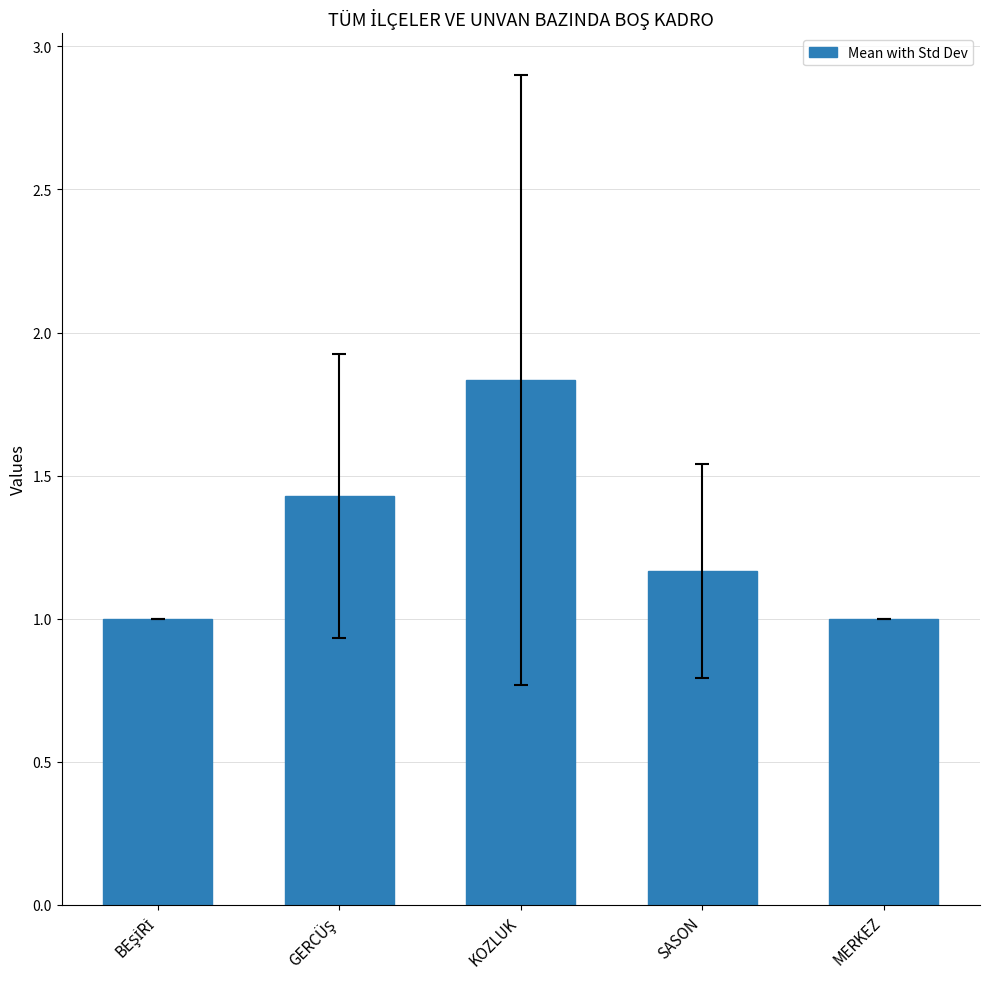

What is the average value?

1.3